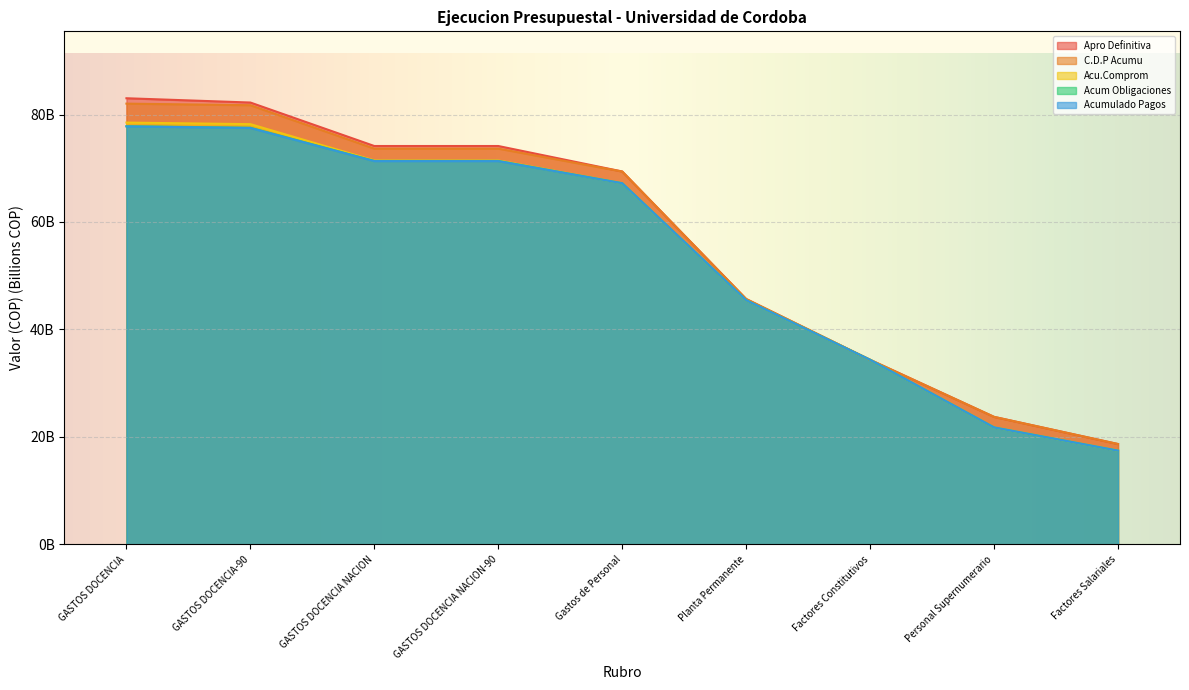

Reading right to left, what are all the values shown in this chart?

Apro Definitiva: 18.7	23.7	34.3	45.7	69.4	74.1	74.1	82.2	83.0
C.D.P Acumu: 18.7	23.7	34.3	45.7	69.4	73.7	73.7	81.7	82.0
Acu.Comprom: 17.4	21.8	34.3	45.4	67.2	71.4	71.4	78.2	78.5
Acum Obligaciones: 17.4	21.8	34.3	45.4	67.2	71.4	71.4	77.5	77.8
Acumulado Pagos: 17.4	21.8	34.3	45.4	67.2	71.3	71.3	77.5	77.8